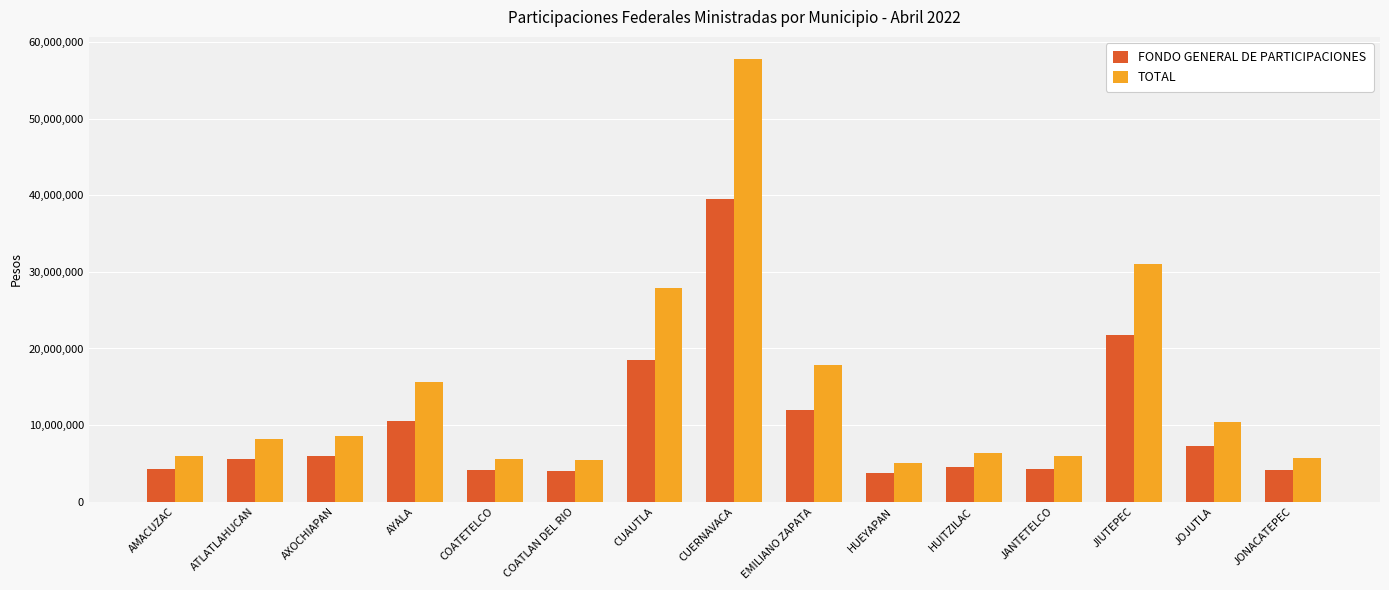

List the series in order of their overall mean, highest first.

TOTAL, FONDO GENERAL DE PARTICIPACIONES